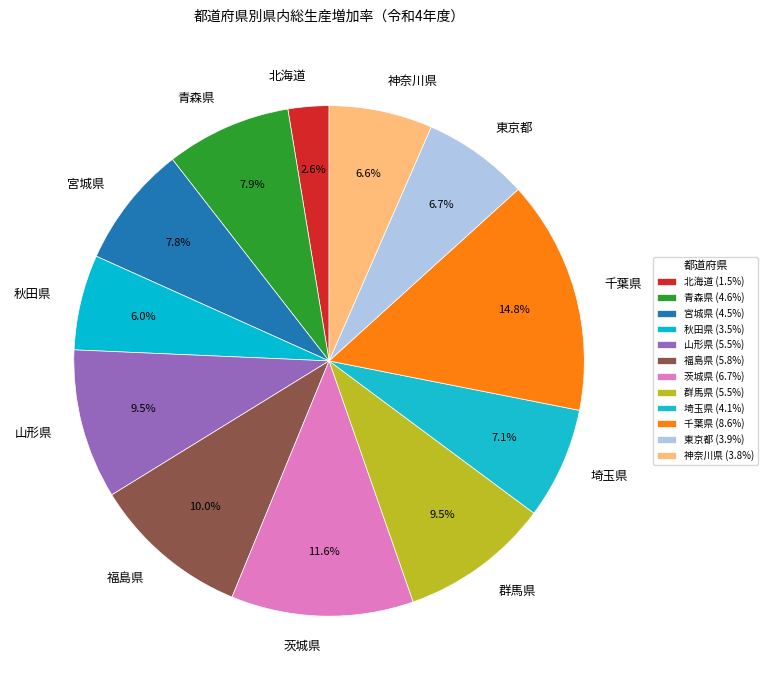

To the nearest percent, what is the combined percentage of 宮城県 and 青森県?

16%